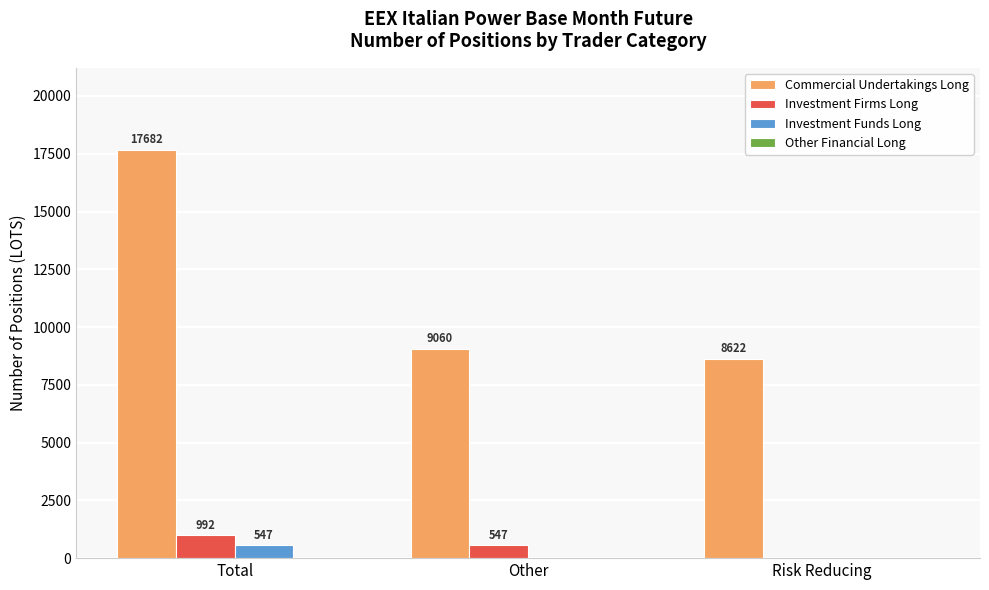

Between Total and Risk Reducing, which series saw the biggest shift?

Commercial Undertakings Long